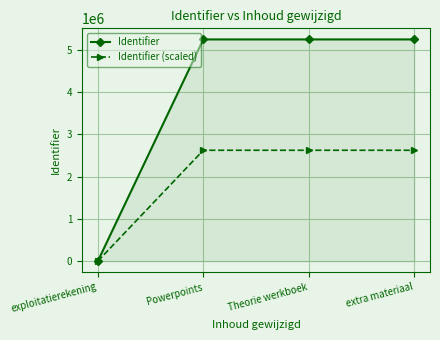

At which label does Identifier reach its minimum?

exploitatierekening